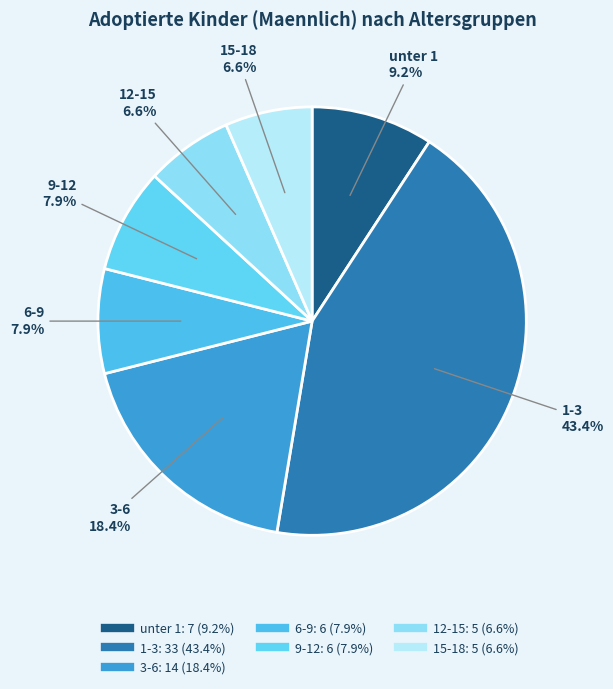

To the nearest percent, what is the difference between the largest and smallest slice percentages?

37%